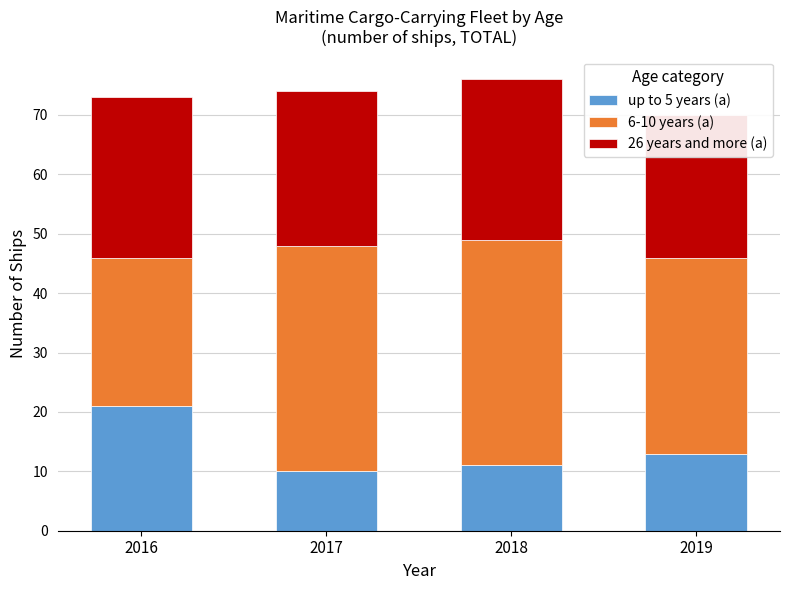

What is the sum of the up to 5 years (a) values at 2018 and 2019?

24